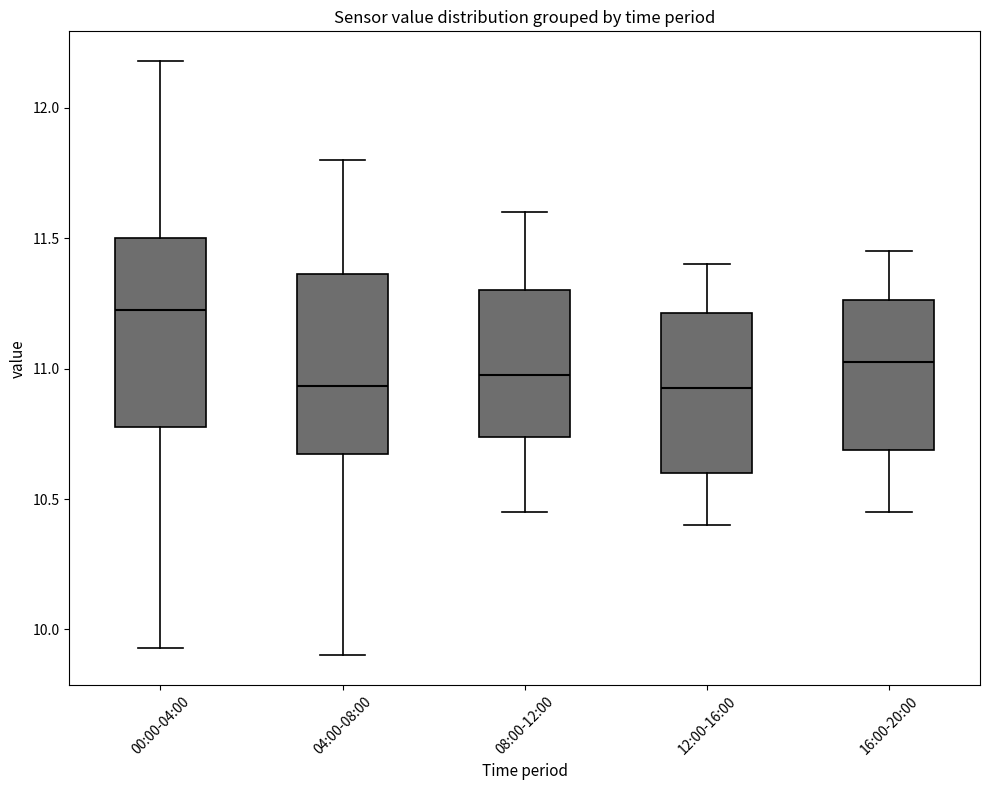

Reading left to right, read every box against the y-axis: the position of its median line, the range the box covers, and the ends of its whiskers. The values are not printed on the chart, so give them approximately, as read against the axis.

00:00-04:00: median 11.25, box 10.80 to 11.50, whiskers 9.95 to 12.20
04:00-08:00: median 10.95, box 10.65 to 11.35, whiskers 9.90 to 11.80
08:00-12:00: median 11.00, box 10.75 to 11.30, whiskers 10.45 to 11.60
12:00-16:00: median 10.95, box 10.60 to 11.20, whiskers 10.40 to 11.40
16:00-20:00: median 11.05, box 10.70 to 11.25, whiskers 10.45 to 11.45